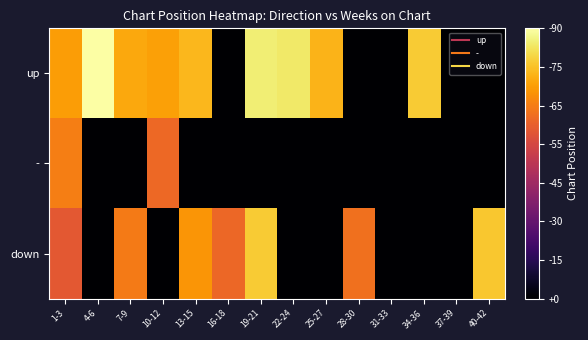

Which series has the widest spread of values?

up